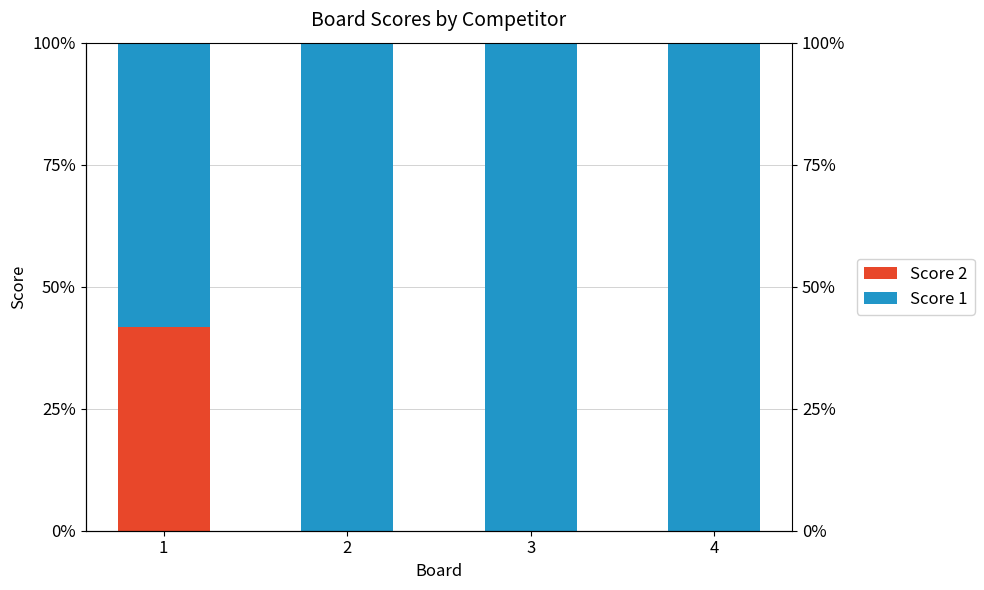

Is it true that Score 2 equals 0.0 at 4?

True